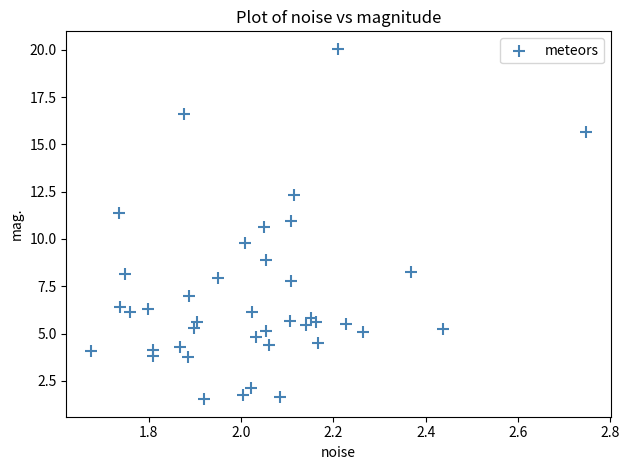

What is the range of X values (max minus min)?

1.1